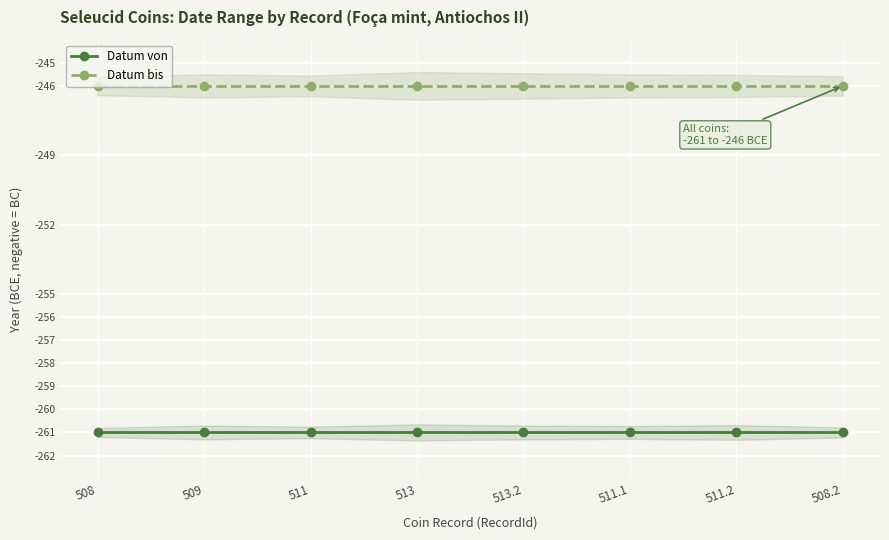

What is the average value of the Datum bis series?

-246